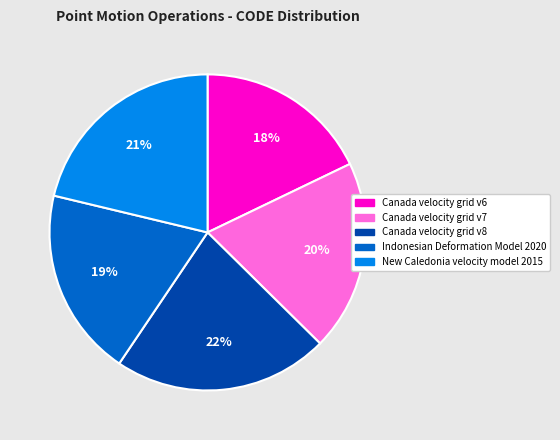

The Indonesian Deformation Model 2020 slice represents 8% of the pie. True or false?

False